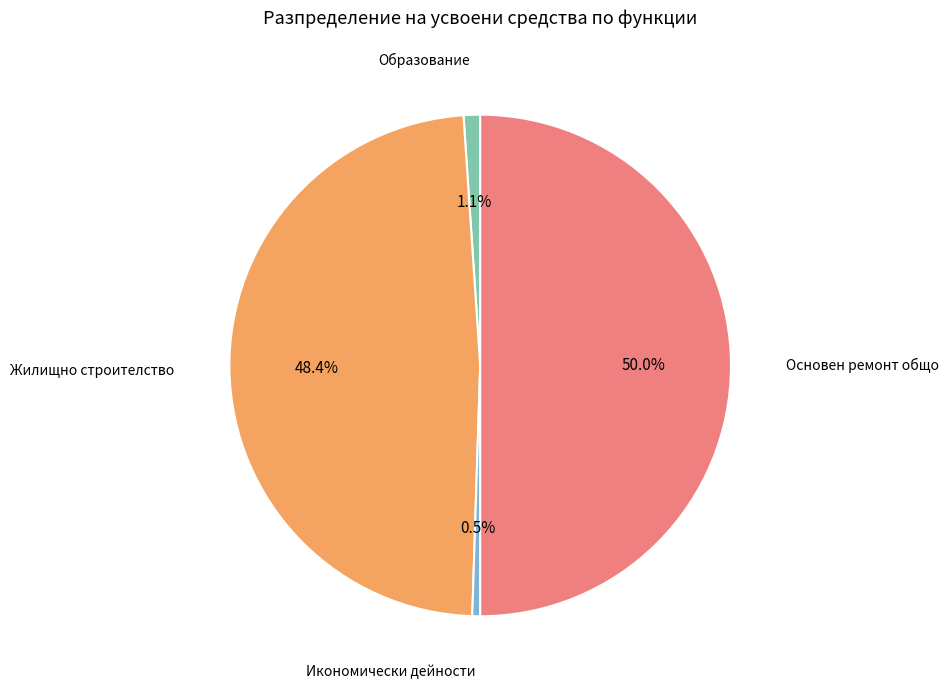

To the nearest percent, what is the average slice percentage?

25%